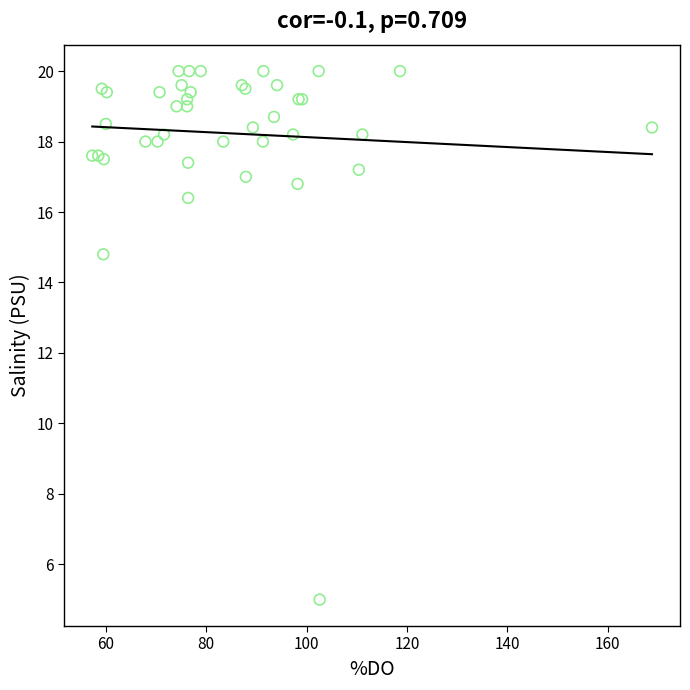

What Y value in the scatter plot is closest to 12?

14.8